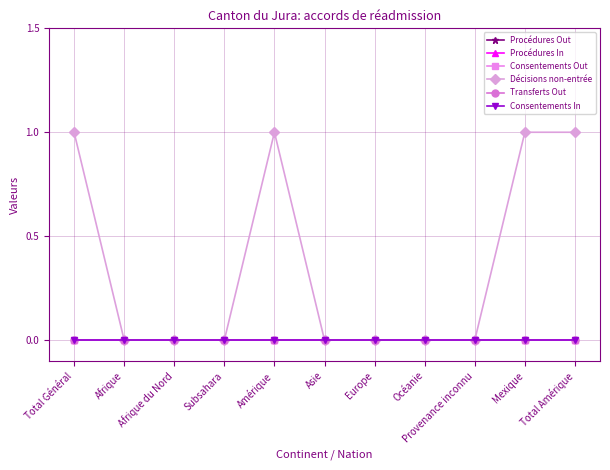

Between Afrique and Asie, which series saw the biggest shift?

Procédures Out